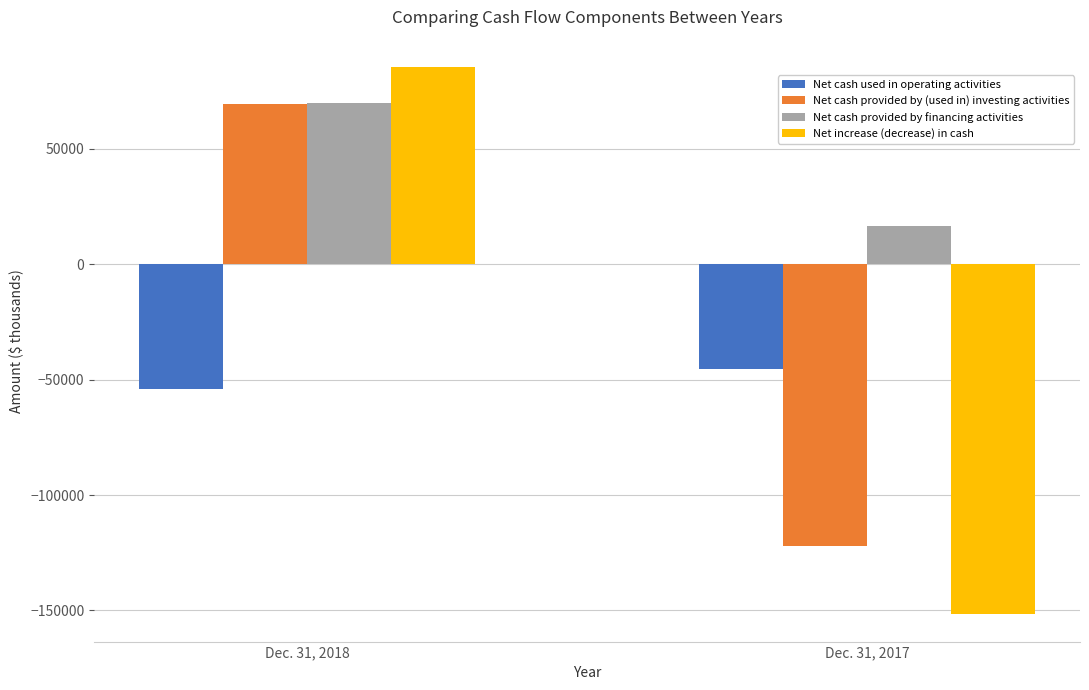

How many bars are there in total?

8